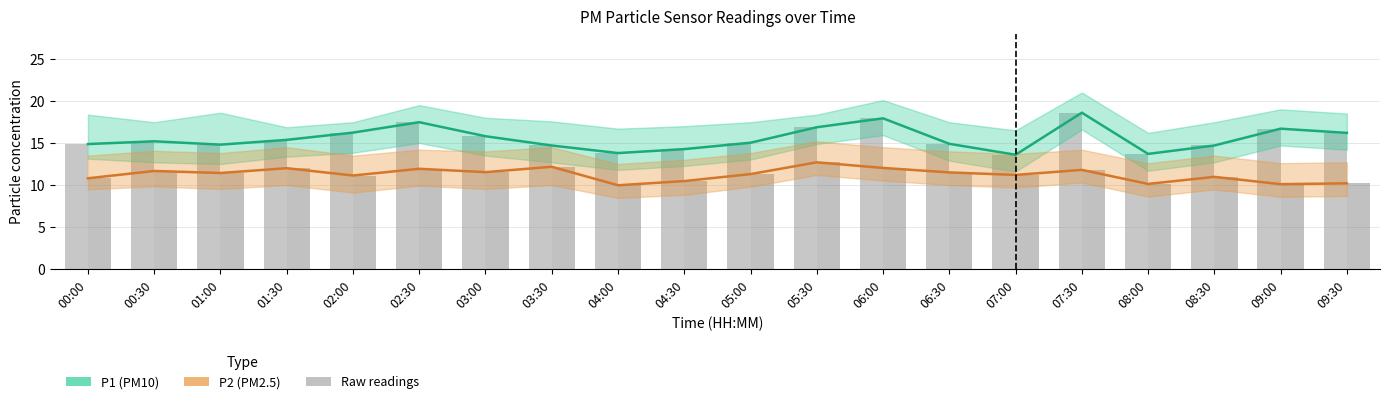

Rank the categories by P2 (bar) value from highest to lowest.

05:30, 03:30, 06:00, 01:30, 02:30, 07:30, 00:30, 03:00, 06:30, 01:00, 05:00, 07:00, 02:00, 08:30, 00:00, 04:30, 09:30, 08:00, 09:00, 04:00